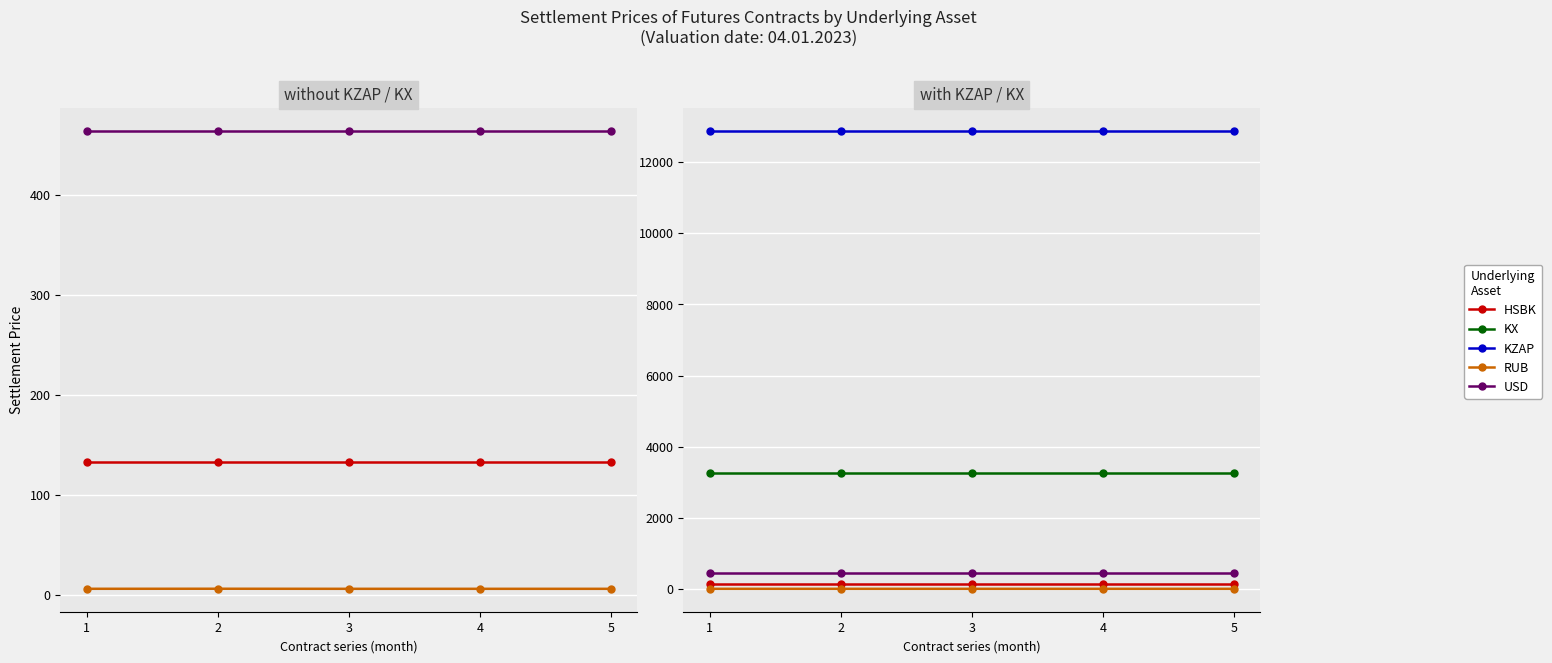

What is the minimum value for RUB?

6.4